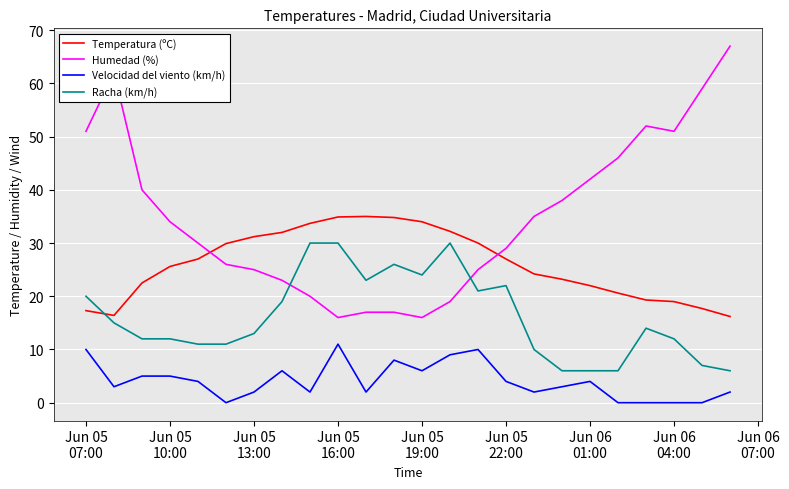

What is the lowest value of the Racha (km/h) series?

6.0